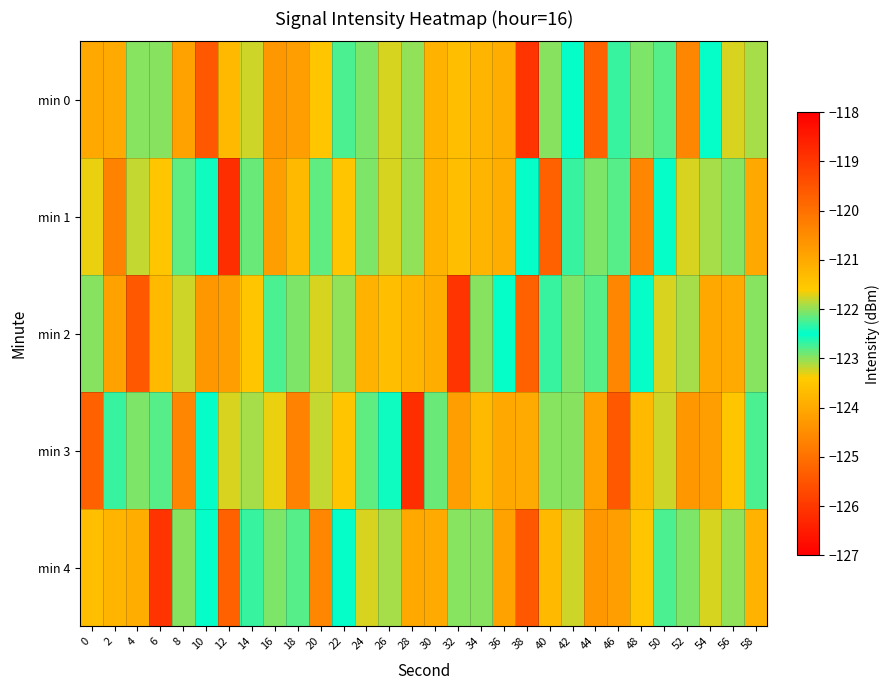

Reading left to right, extract all data points from this chart.

min 0: 0=-124.0	2=-124.0	4=-122.0	6=-123.0	8=-124.1	10=-119.6	12=-123.7	14=-123.2	16=-124.3	18=-120.8	20=-121.5	22=-122.3	24=-122.9	26=-121.8	28=-123.0	30=-123.9	32=-123.6	34=-121.2	36=-121.1	38=-126.1	40=-123.0	42=-122.5	44=-119.7	46=-122.7	48=-122.9	50=-122.2	52=-124.6	54=-122.5	56=-123.3	58=-121.9
min 1: 0=-123.3	2=-120.3	4=-123.2	6=-123.5	8=-122.2	10=-122.6	12=-126.2	14=-122.9	16=-124.2	18=-123.7	20=-122.2	22=-121.5	24=-122.9	26=-121.8	28=-123.0	30=-123.9	32=-123.6	34=-121.2	36=-121.1	38=-122.5	40=-119.7	42=-122.7	44=-122.9	46=-122.2	48=-124.6	50=-122.5	52=-123.3	54=-121.9	56=-122.0	58=-124.0
min 2: 0=-123.0	2=-124.1	4=-119.6	6=-123.7	8=-123.2	10=-124.3	12=-120.8	14=-121.5	16=-122.3	18=-122.9	20=-121.8	22=-123.0	24=-123.9	26=-123.6	28=-121.2	30=-121.1	32=-126.1	34=-123.0	36=-122.5	38=-119.7	40=-122.7	42=-122.9	44=-122.2	46=-124.6	48=-122.5	50=-123.3	52=-121.9	54=-124.0	56=-124.0	58=-122.0
min 3: 0=-119.7	2=-122.7	4=-122.9	6=-122.2	8=-124.6	10=-122.5	12=-123.3	14=-121.9	16=-123.3	18=-120.3	20=-123.2	22=-123.5	24=-122.2	26=-122.6	28=-126.2	30=-122.9	32=-124.2	34=-123.7	36=-124.0	38=-124.0	40=-122.0	42=-123.0	44=-124.1	46=-119.6	48=-123.7	50=-123.2	52=-124.3	54=-120.8	56=-121.5	58=-122.3
min 4: 0=-123.6	2=-121.2	4=-121.1	6=-126.1	8=-123.0	10=-122.5	12=-119.7	14=-122.7	16=-122.9	18=-122.2	20=-124.6	22=-122.5	24=-123.3	26=-121.9	28=-124.0	30=-124.0	32=-122.0	34=-123.0	36=-124.1	38=-119.6	40=-123.7	42=-123.2	44=-124.3	46=-120.8	48=-121.5	50=-122.3	52=-122.9	54=-121.8	56=-123.0	58=-123.9